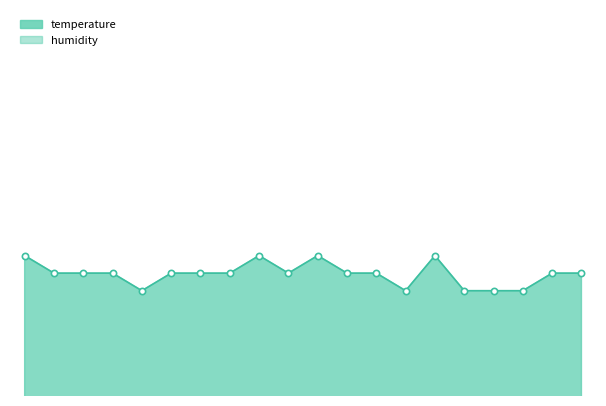

List the labels in order of value, smallest first.

02:00, 06:30, 07:30, 08:00, 08:30, 00:30, 01:00, 01:30, 02:30, 03:00, 03:30, 04:30, 05:30, 06:00, 09:00, 09:30, 00:00, 04:00, 05:00, 07:00